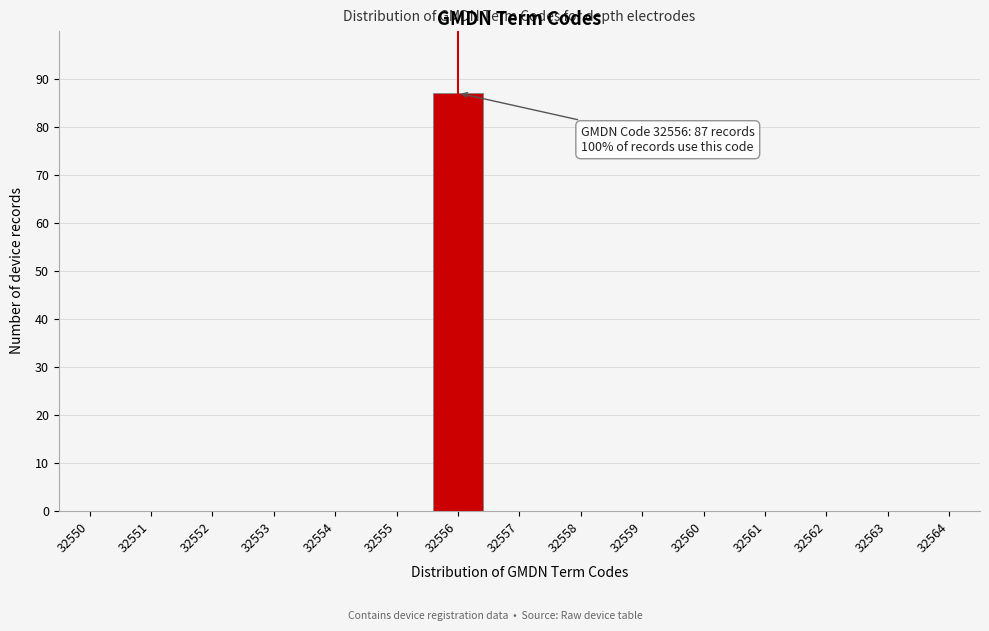

Reading left to right, extract all data points from this chart.

32550=0	32551=0	32552=0	32553=0	32554=0	32555=0	32556=87	32557=0	32558=0	32559=0	32560=0	32561=0	32562=0	32563=0	32564=0